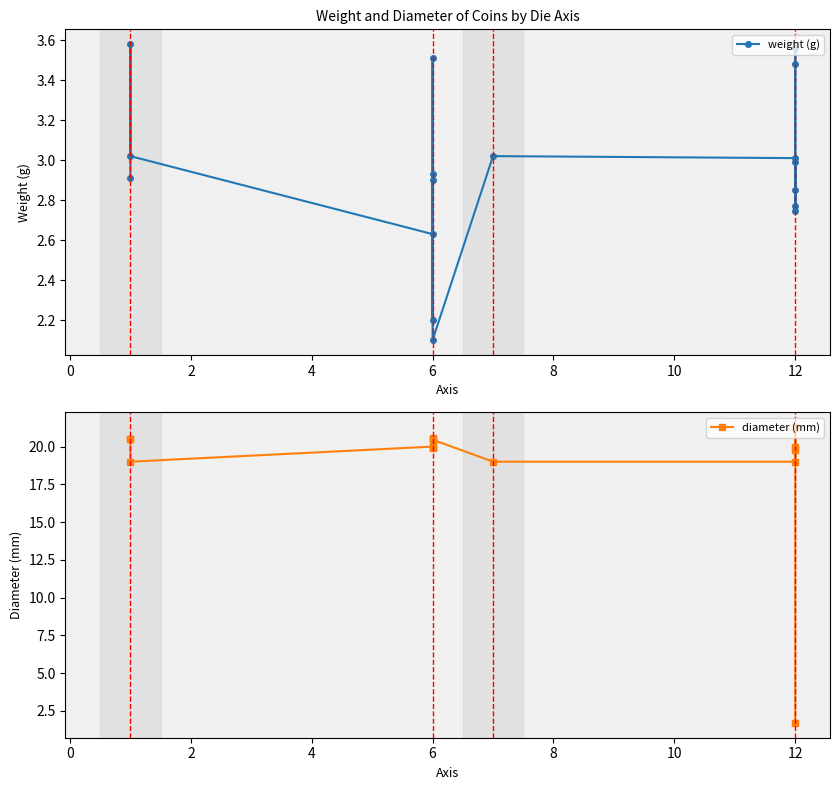

What is the difference between the maximum and minimum values in the weight (g) series?

1.5